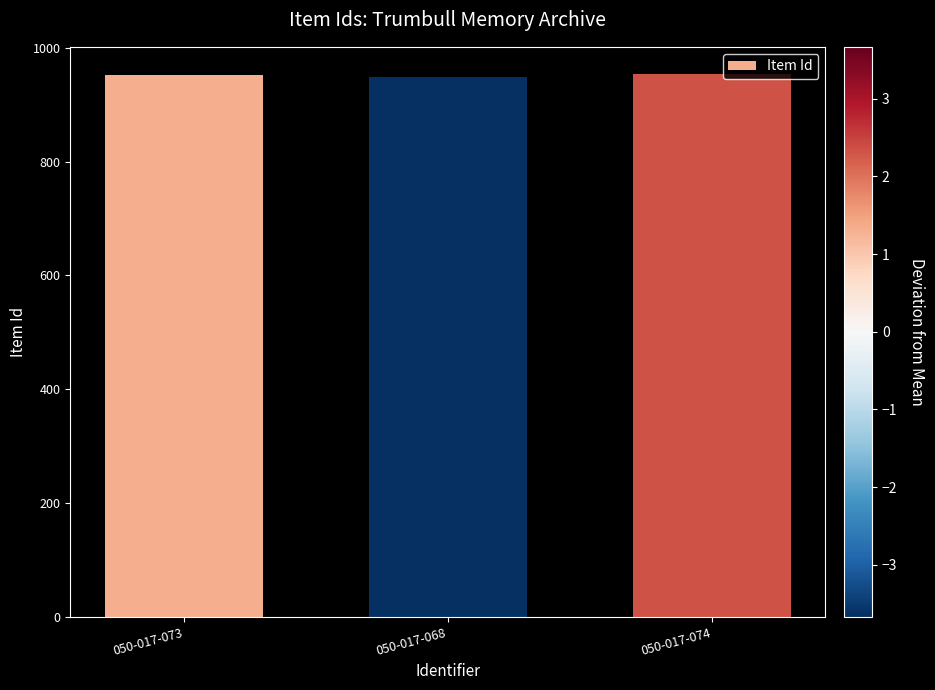

What is the difference between the second highest and minimum values?

5